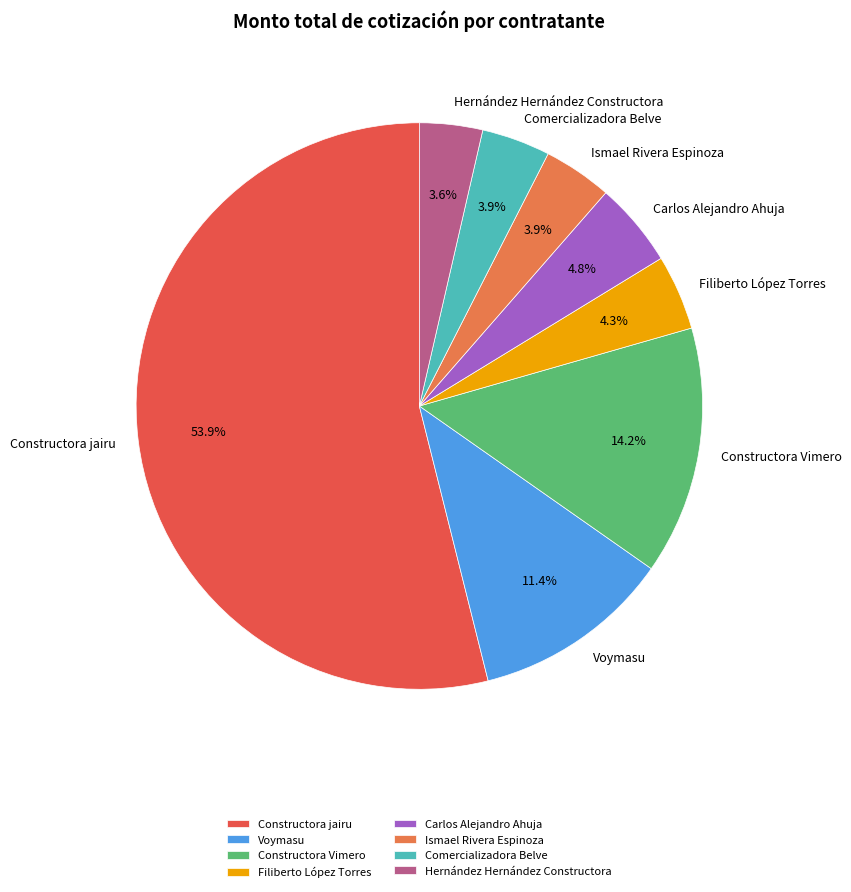

How many slices are in this pie chart?

8